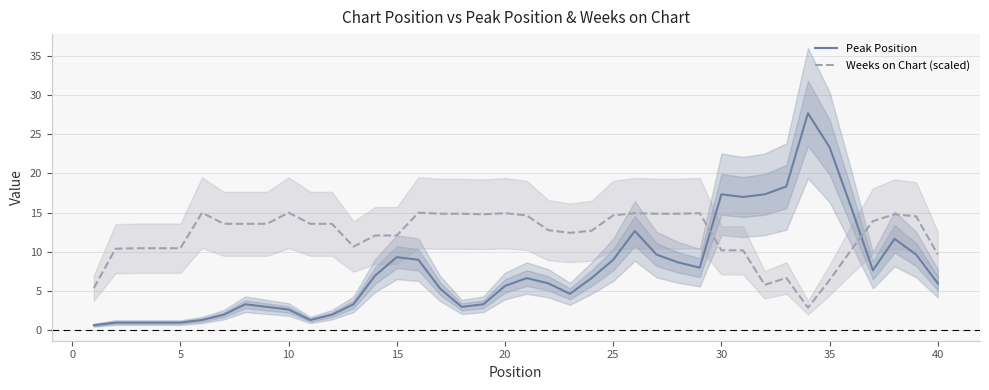

How many interior local peaks does the Weeks on Chart (scaled) series have?

9